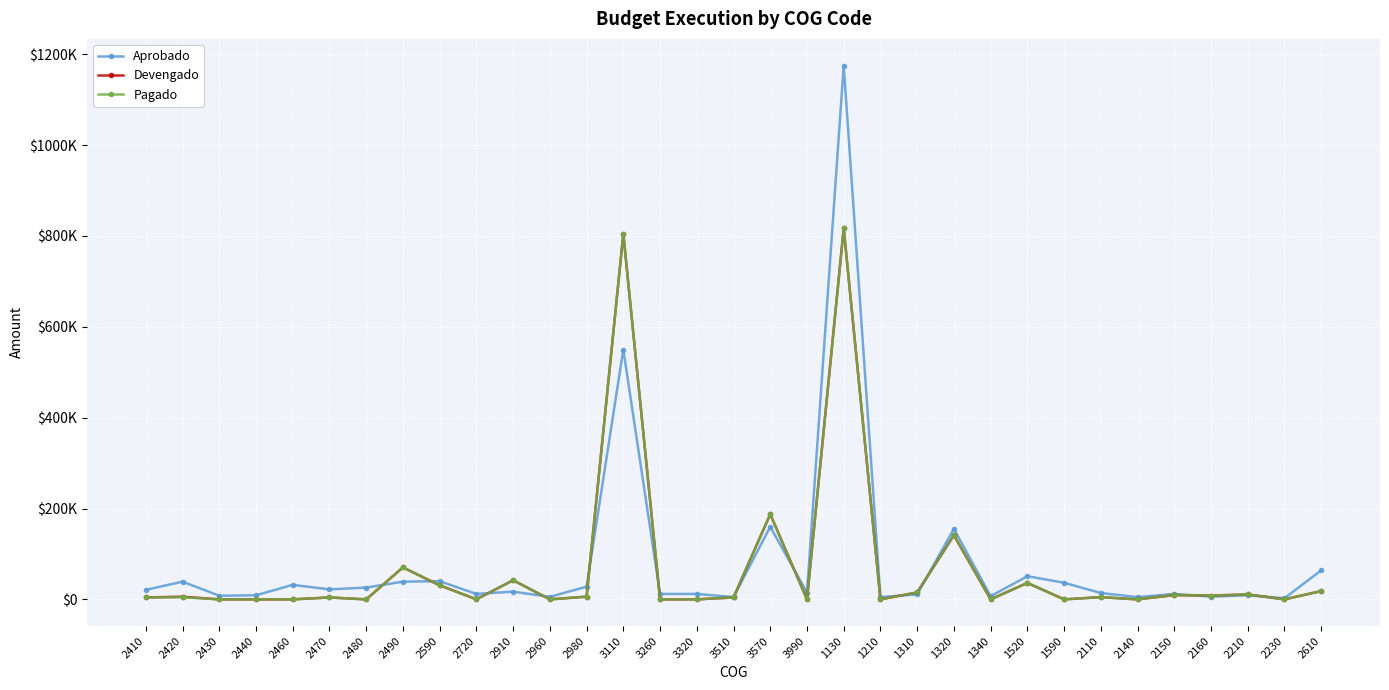

Between 2980 and 3320, which is larger?

2980